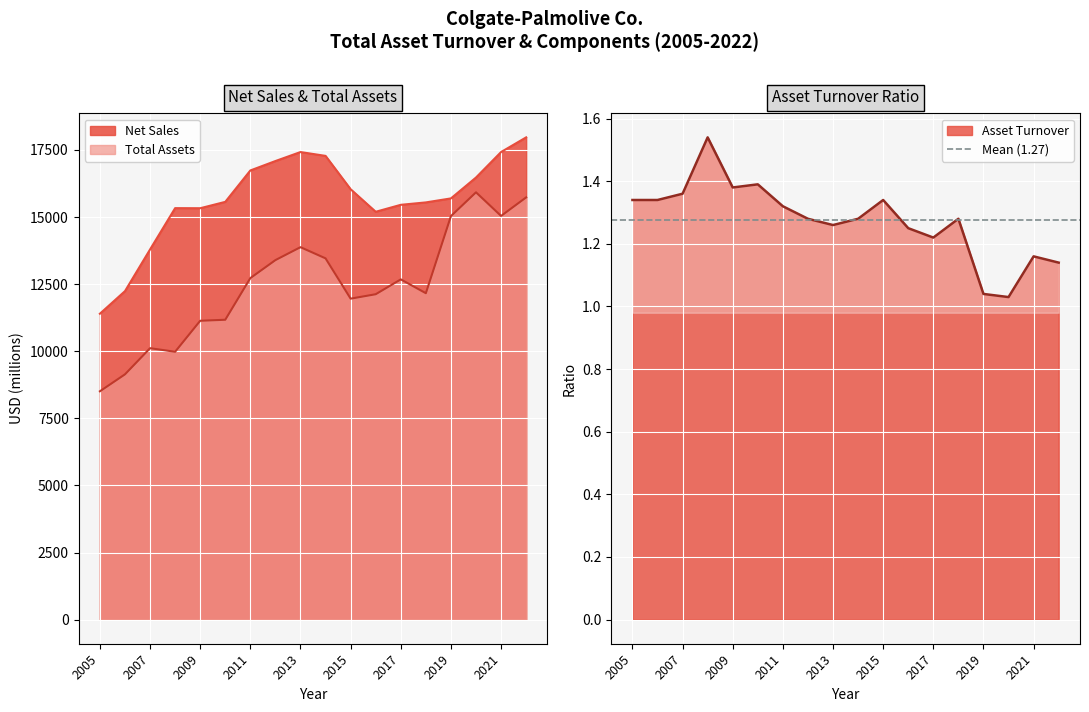

True or false: Asset Turnover and Total Assets intersect in this chart.

False